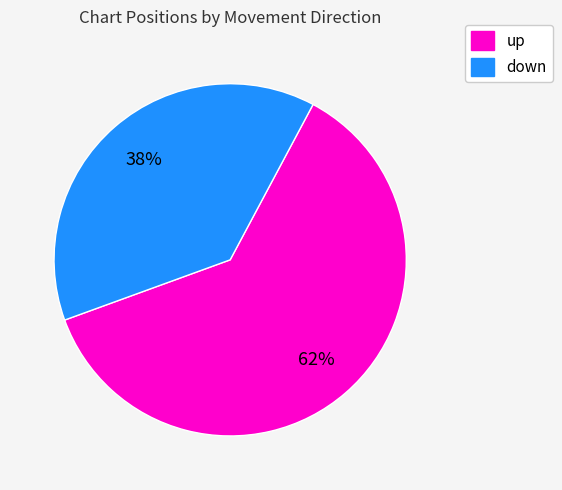

To the nearest percent, what is the combined percentage of down and up?

100%